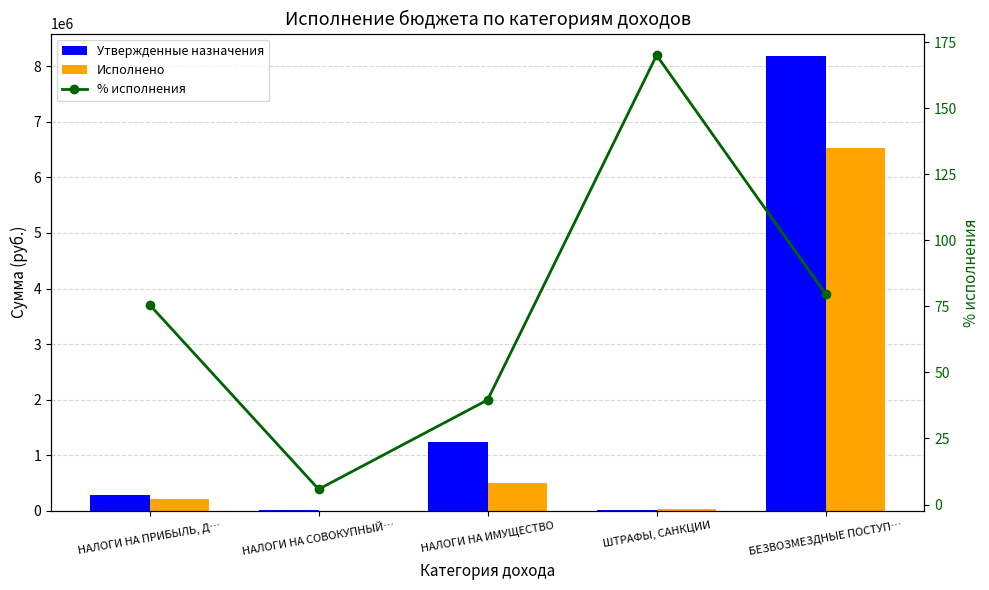

What is the highest value of the Исполнено series?

6519302.5